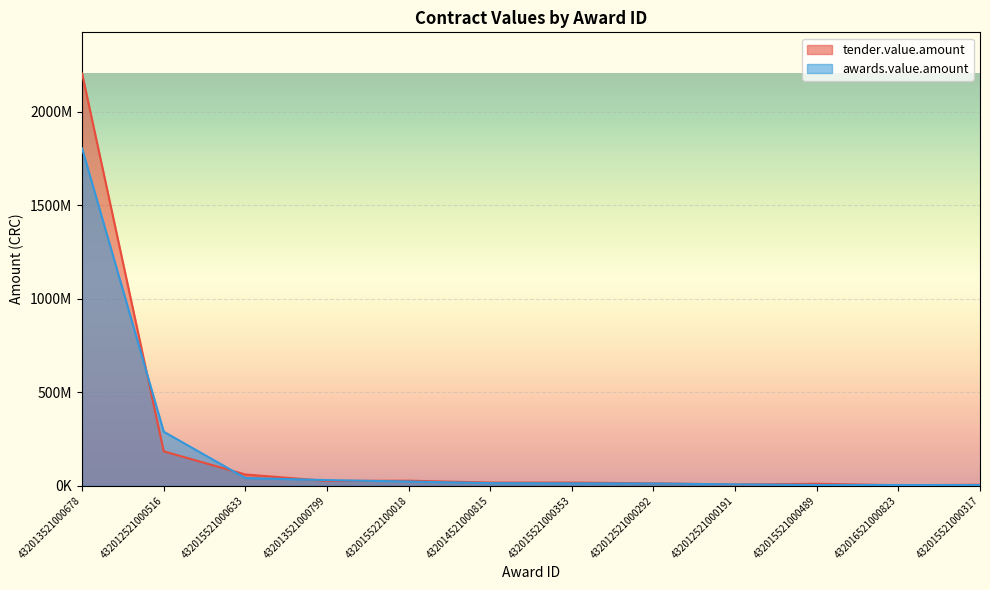

Which category has the lowest value in the awards.value.amount series?

432015521000317